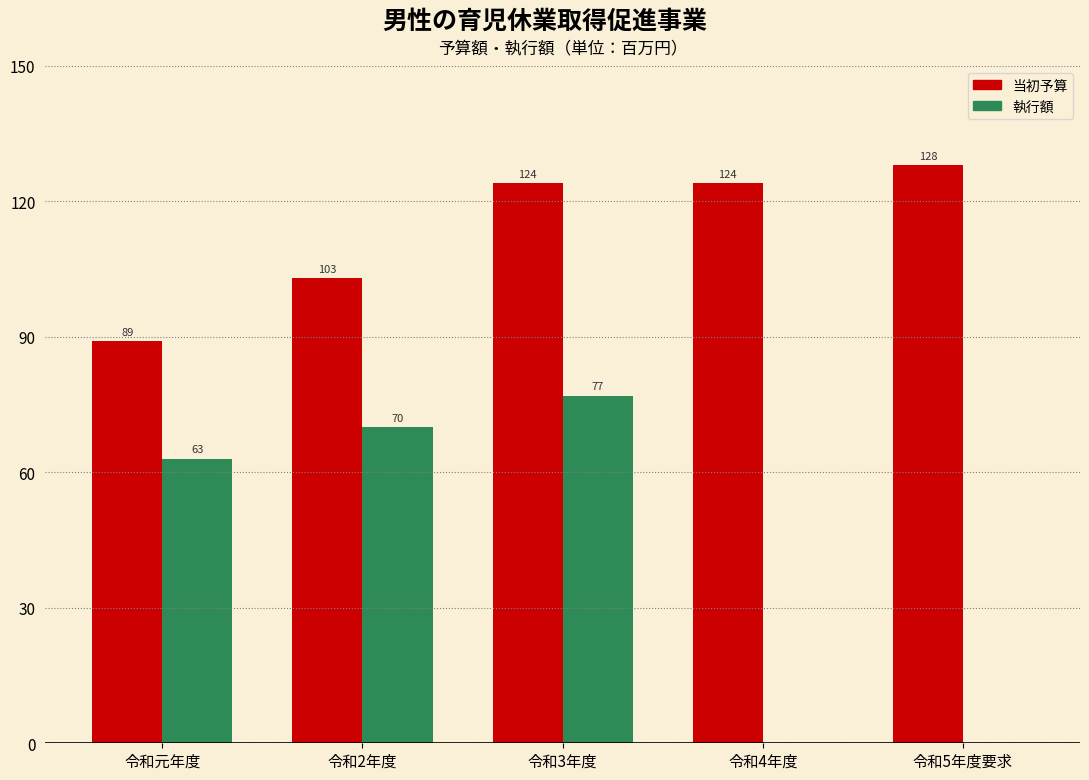

Reading left to right, list all the values displayed in this chart.

当初予算: 令和元年度=89	令和2年度=103	令和3年度=124	令和4年度=124	令和5年度要求=128
執行額: 令和元年度=63	令和2年度=70	令和3年度=77	令和4年度=0	令和5年度要求=0